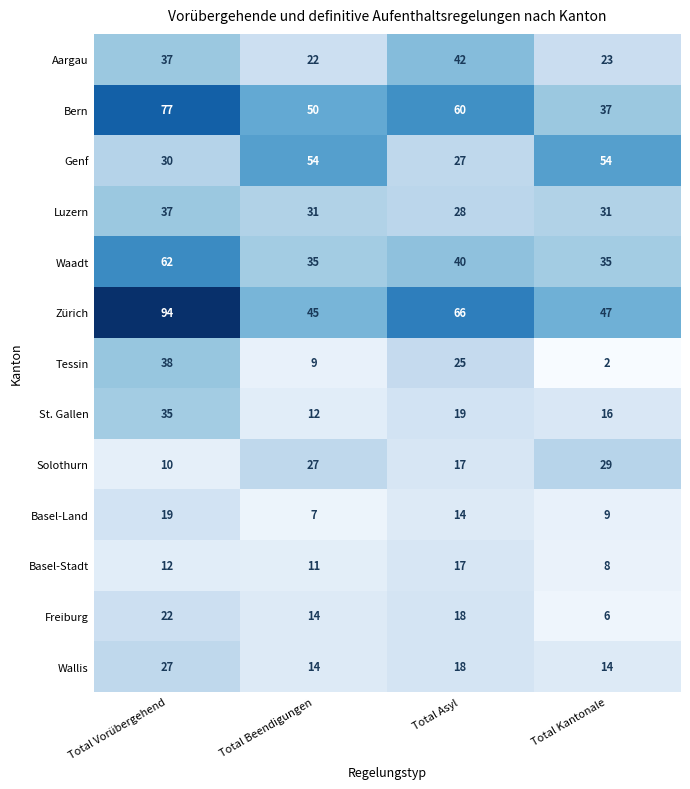

Is it true that Luzern equals 31 at Total Beendigungen?

True